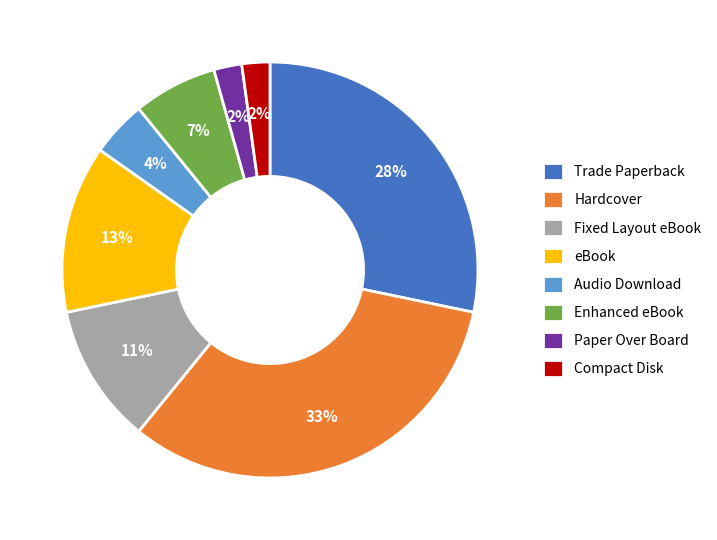

Between eBook and Hardcover, which is larger?

Hardcover